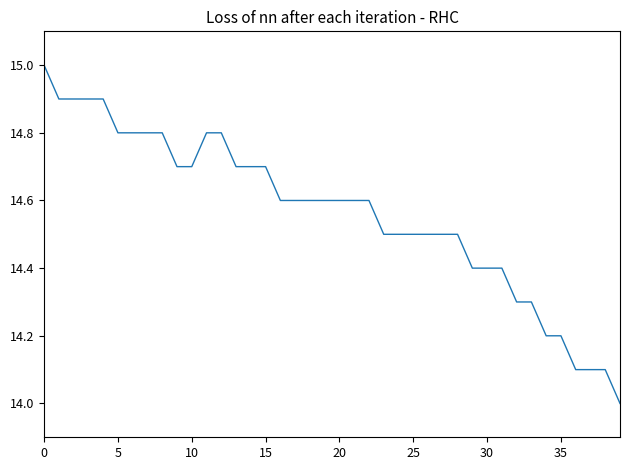

What is the greatest value displayed?

15.0